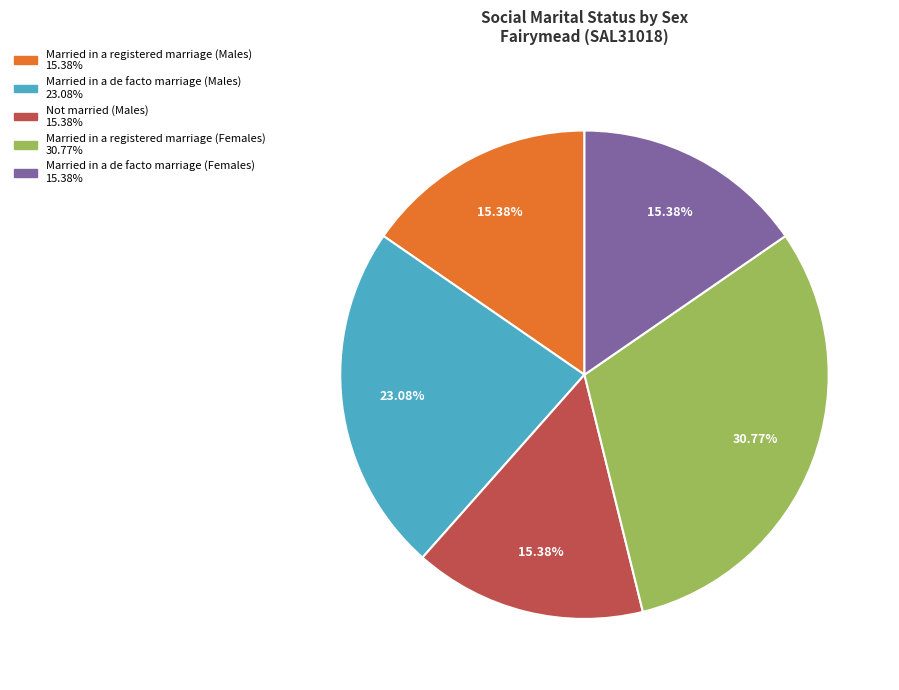

Is there any slice that represents more than half of the pie?

No